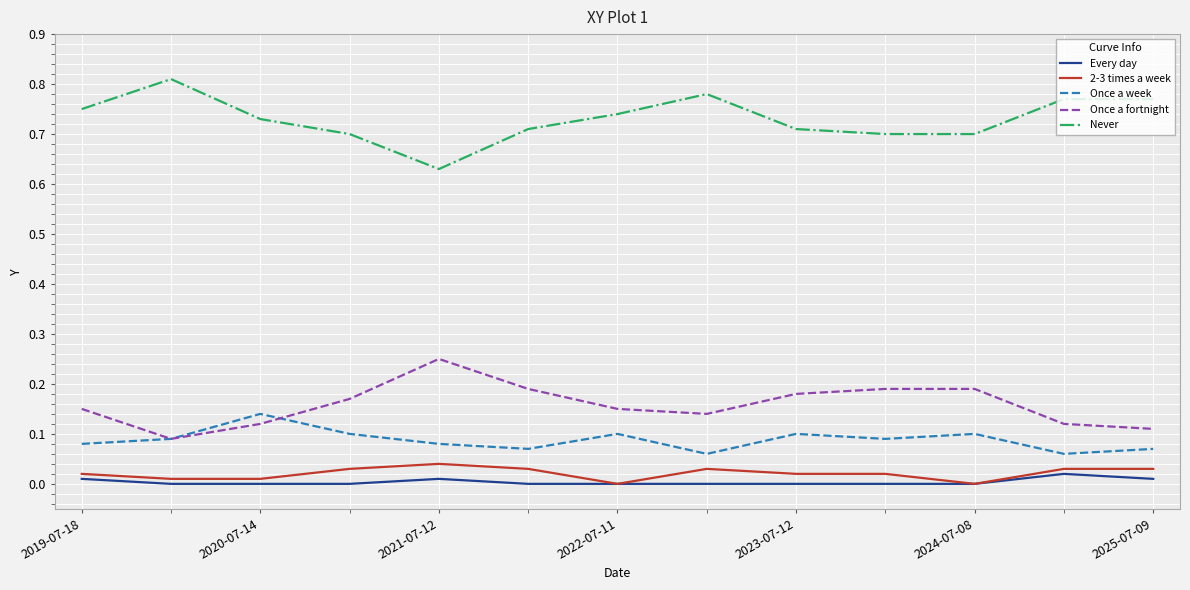

True or false: Once a fortnight and Never cross at least once.

False